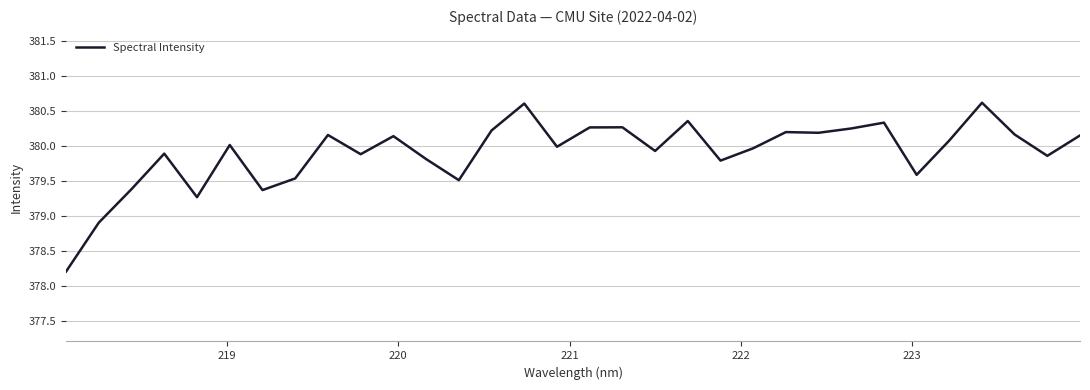

What is the smallest value displayed?

378.2